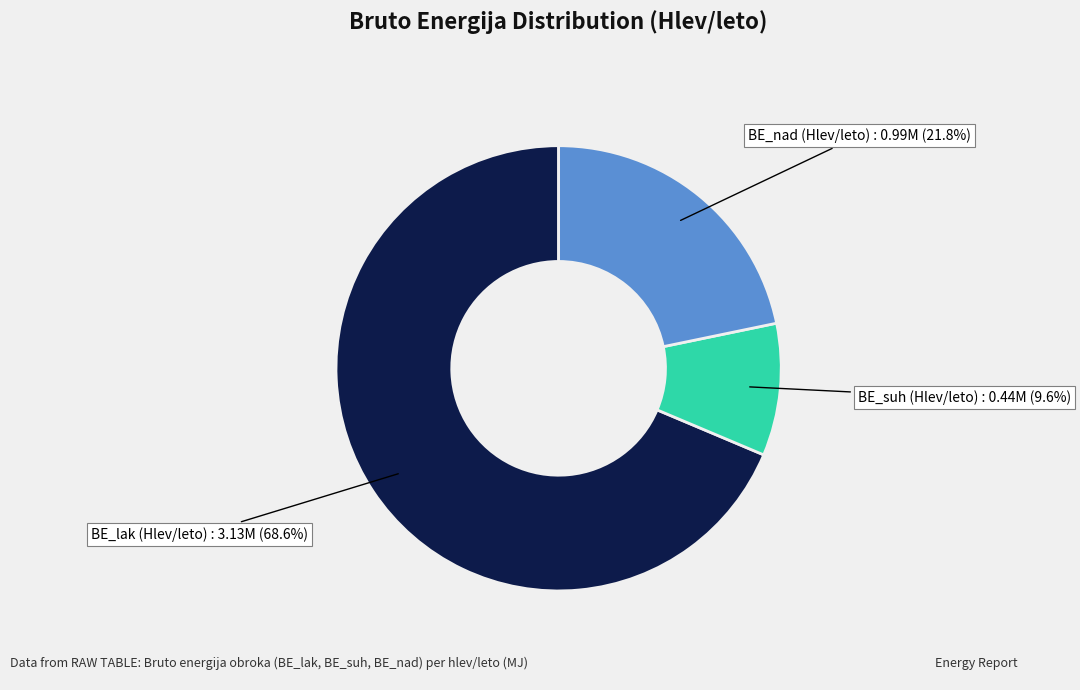

Does any single category account for the majority?

Yes